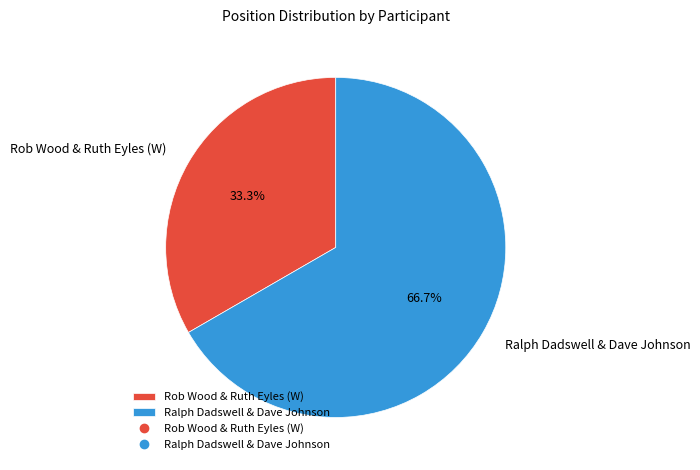

To the nearest percent, what is the difference between the Rob Wood & Ruth Eyles (W) and Ralph Dadswell & Dave Johnson slice percentages?

33%